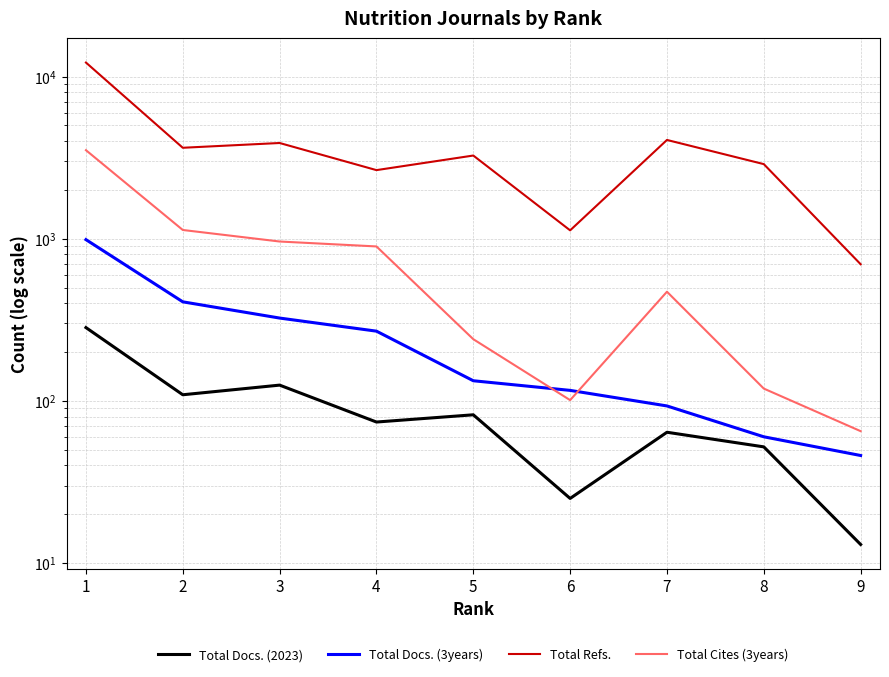

How many lines are shown in the chart?

4